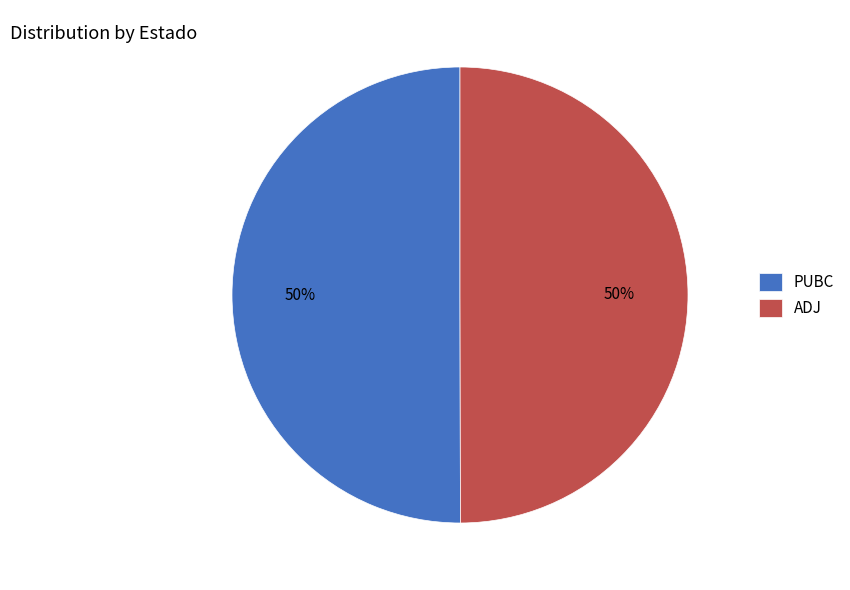

Do ADJ and PUBC together represent more than half of the pie?

Yes